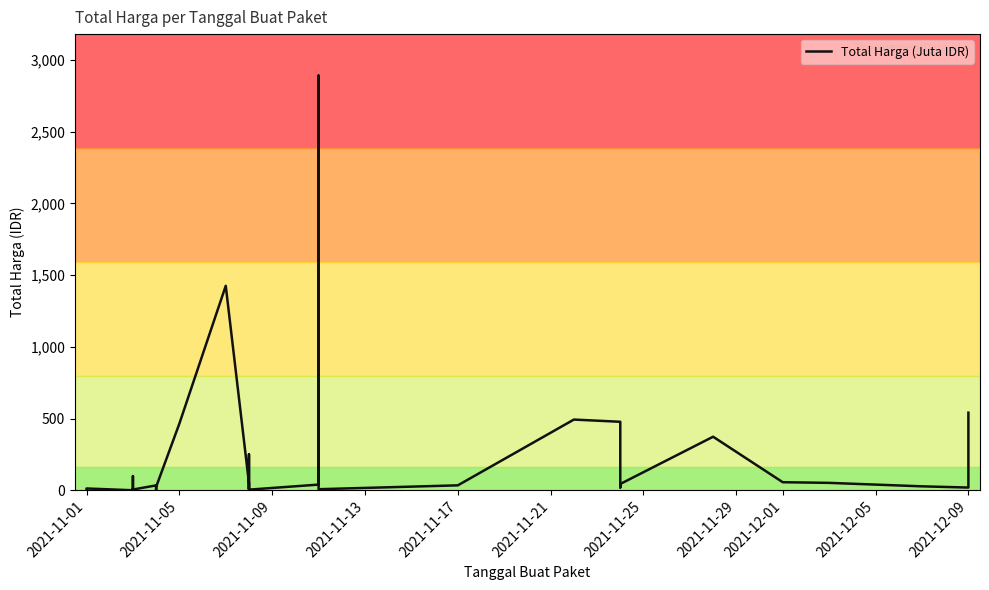

What is the maximum value shown in the chart?

2892.1